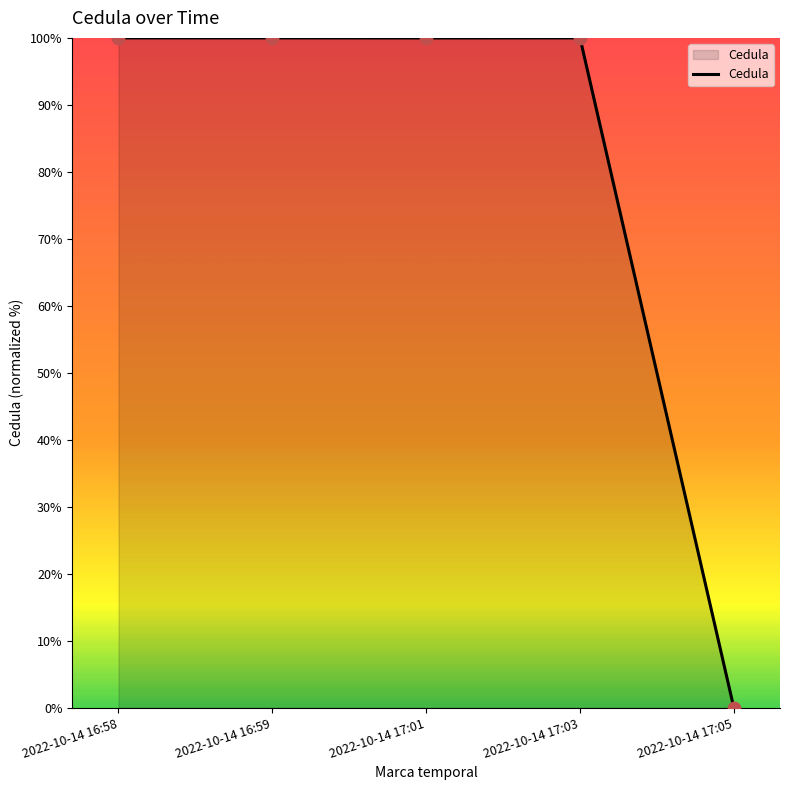

What is the change in value from 2022-10-14 16:58 to 2022-10-14 17:05?

-100.0